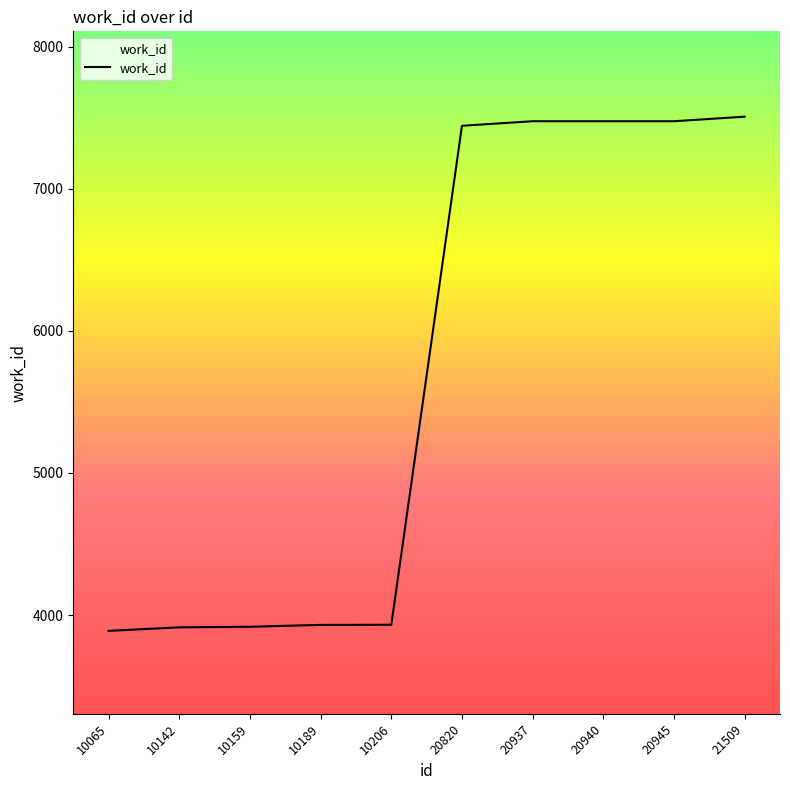

True or false: the data shows 1217 at 10065.

False